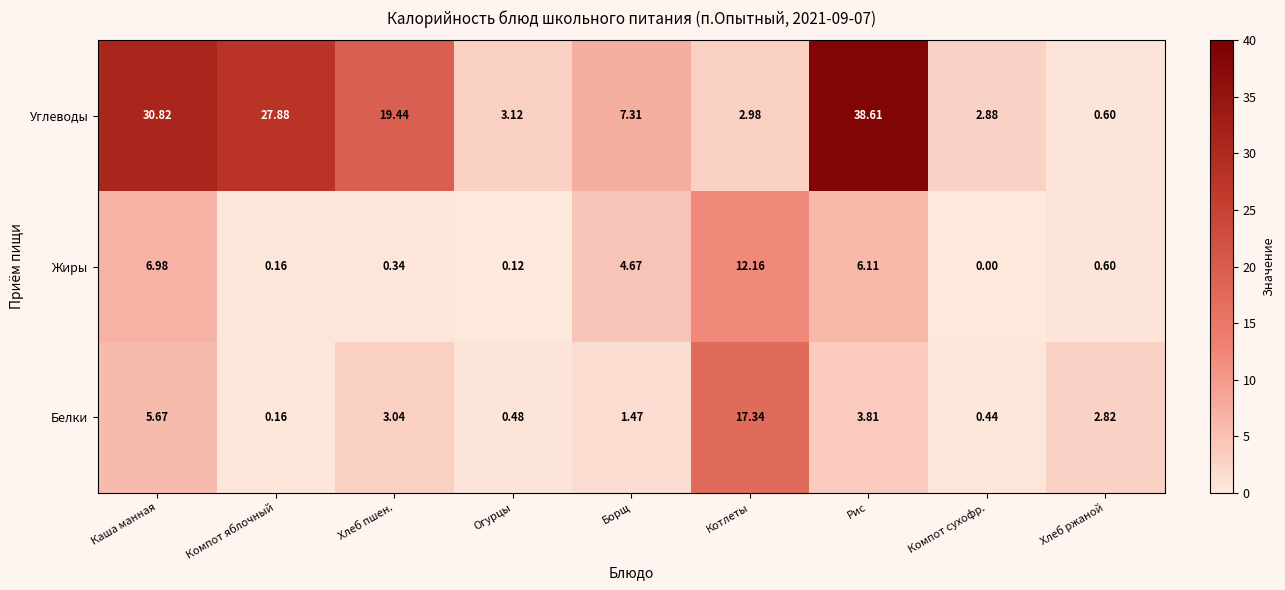

Is the value of Жиры at Огурцы greater than the value of Углеводы at Хлеб ржаной?

No